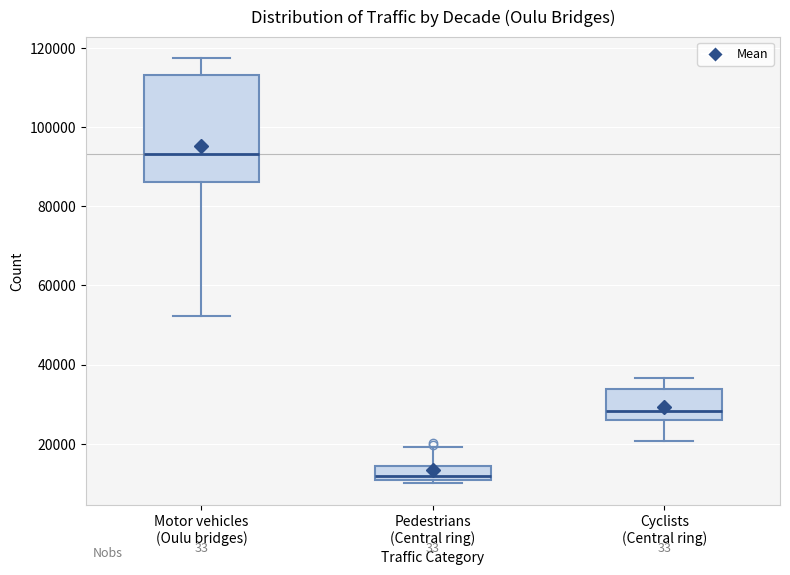

Reading left to right, transcribe this box plot: for each box, give where its median line is, the range the box spans, and where its two whiskers end, as read against the y-axis. The values are not printed on the chart, so give them approximately, as read against the axis.

Motor vehicles (Oulu bridges): median 94000, box 86000 to 114000, whiskers 52000 to 118000
Pedestrians (Central ring): median 12000, box 10000 to 14000, whiskers 10000 (just below the box's lower edge) to 20000
Cyclists (Central ring): median 28000, box 26000 to 34000, whiskers 20000 to 36000